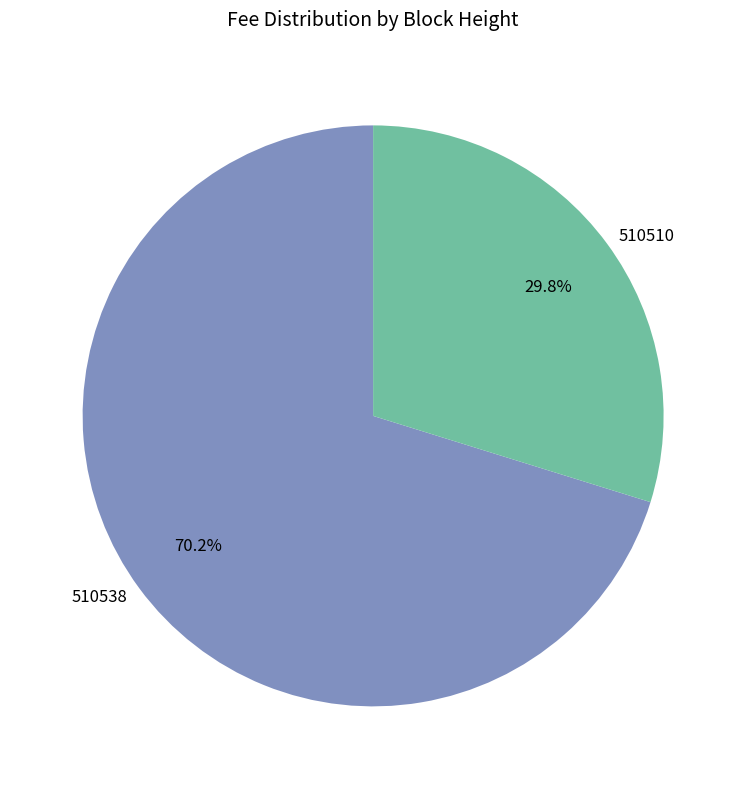

Which has a higher value, 510538 or 510510?

510538